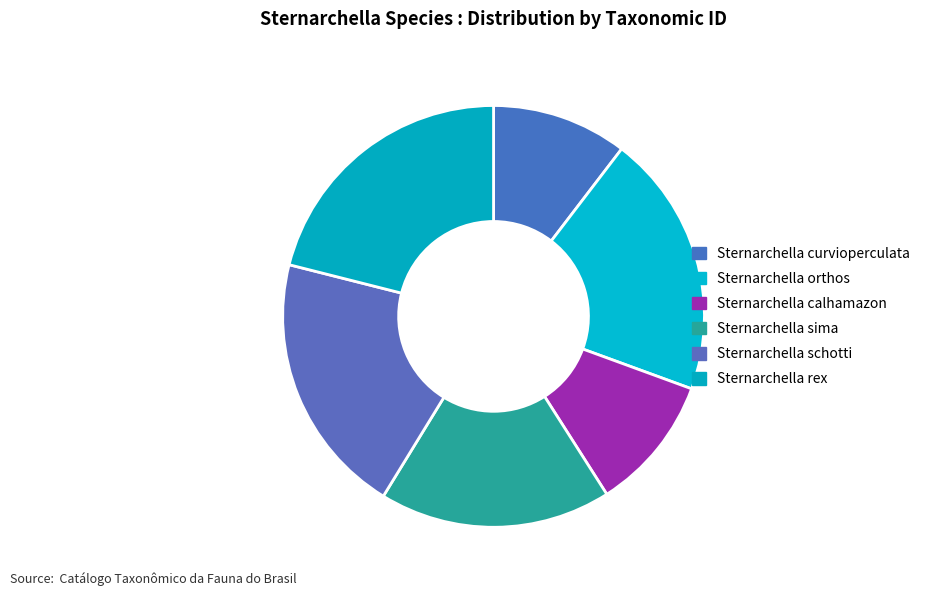

Combined, do Sternarchella calhamazon and Sternarchella curvioperculata account for over 50%?

No